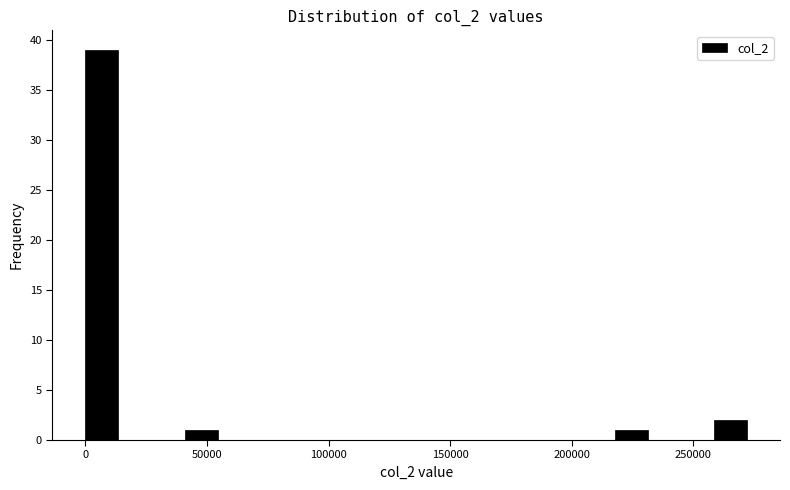

Read against the x-axis, roughly where is the centre of the tallest bar?

5000